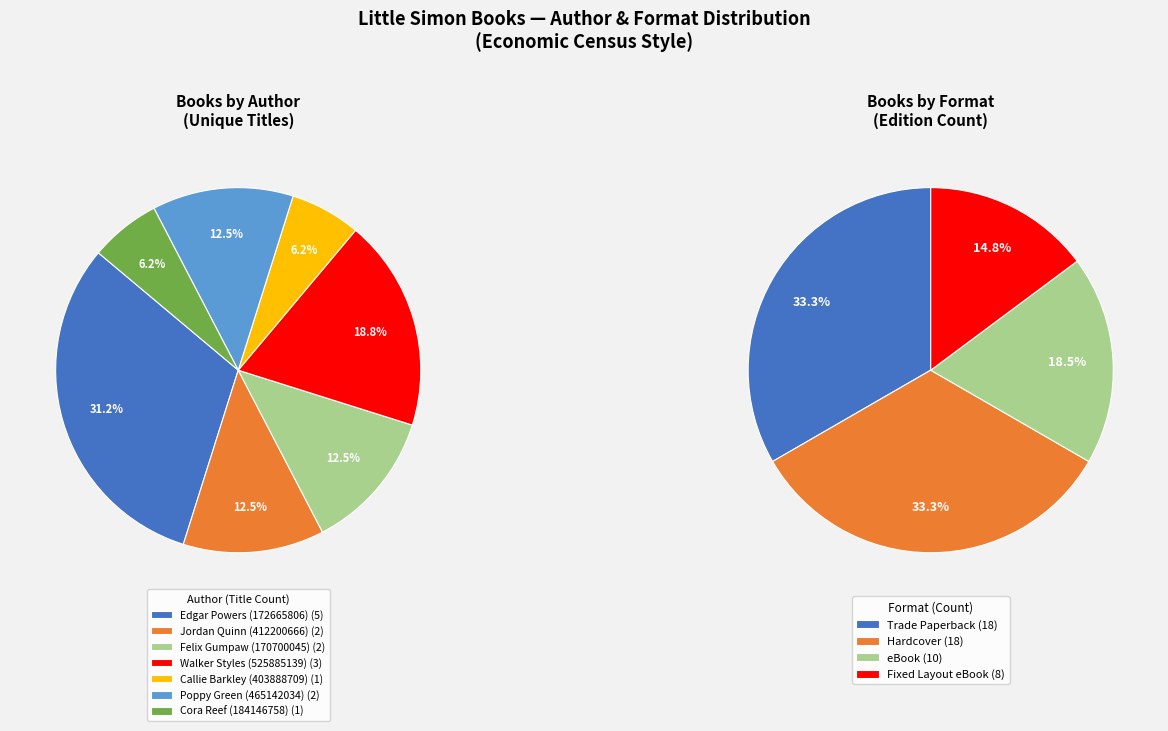

What percentage do Callie Barkley (403888709) and Poppy Green (465142034) together represent?

18.8%